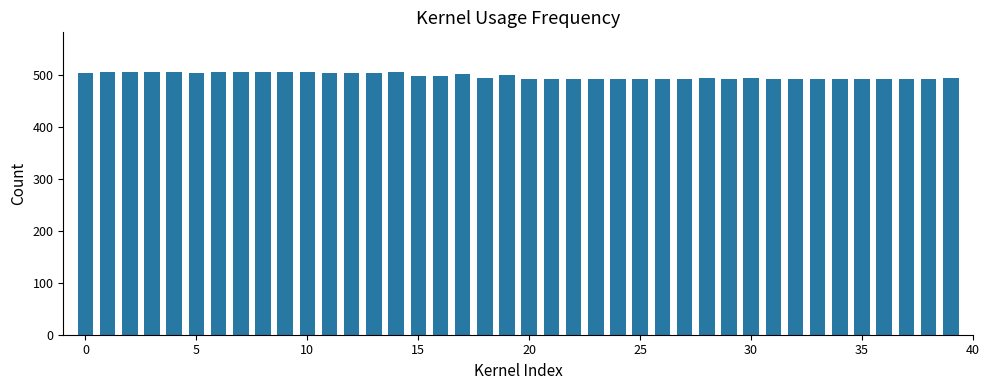

What is the smallest value displayed?

490.9